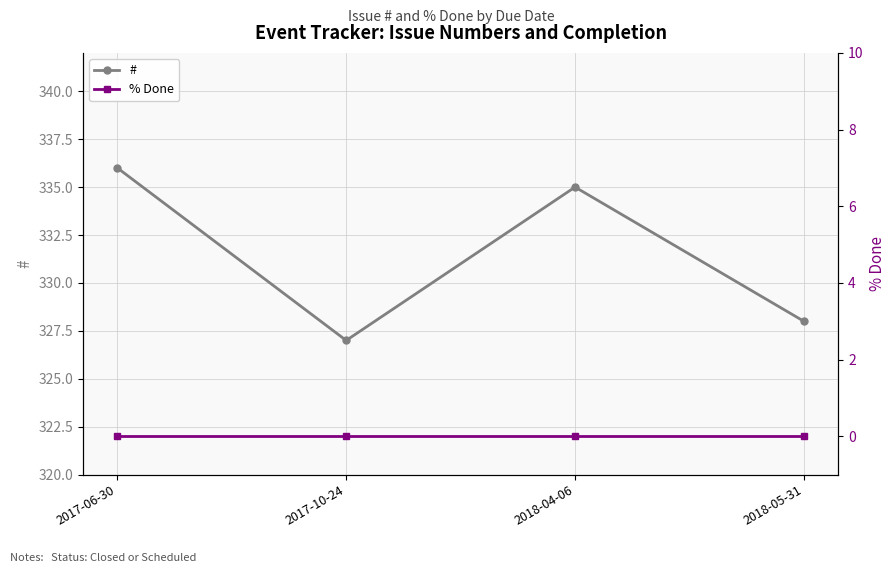

Is this an area chart (filled region under the line)?

No